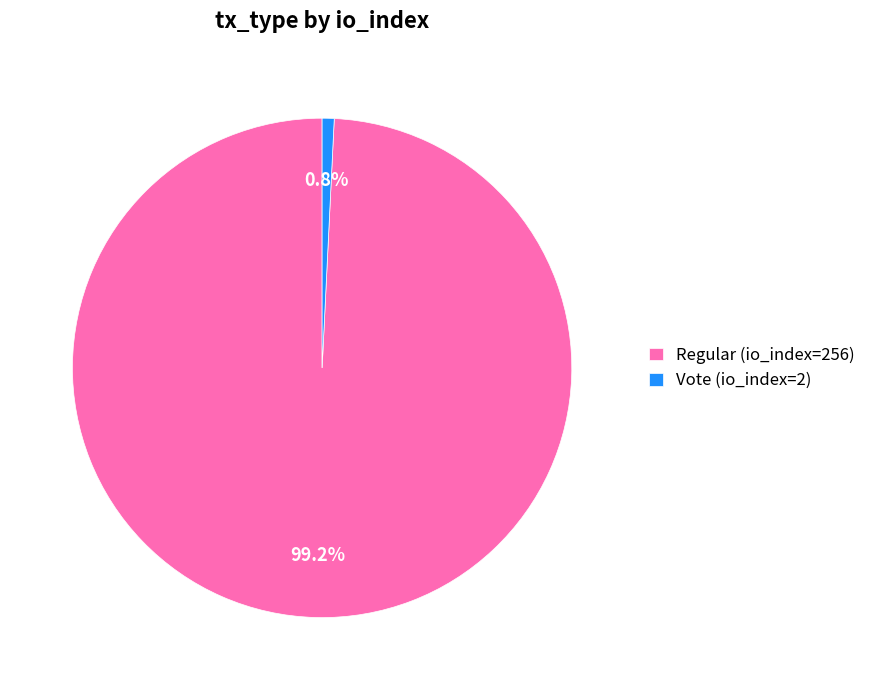

Which category has the biggest portion of the pie?

Regular (io_index=256)